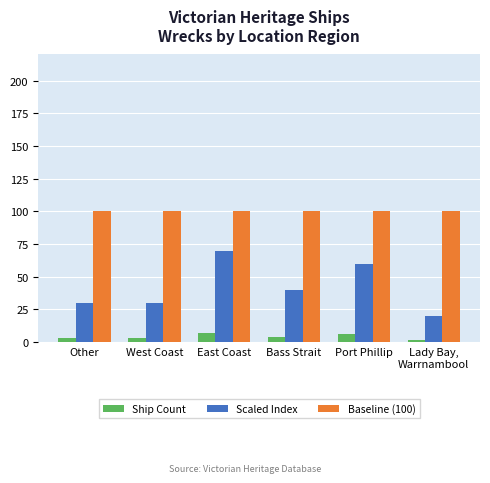

Which category has the highest value in the Scaled Index series?

East Coast